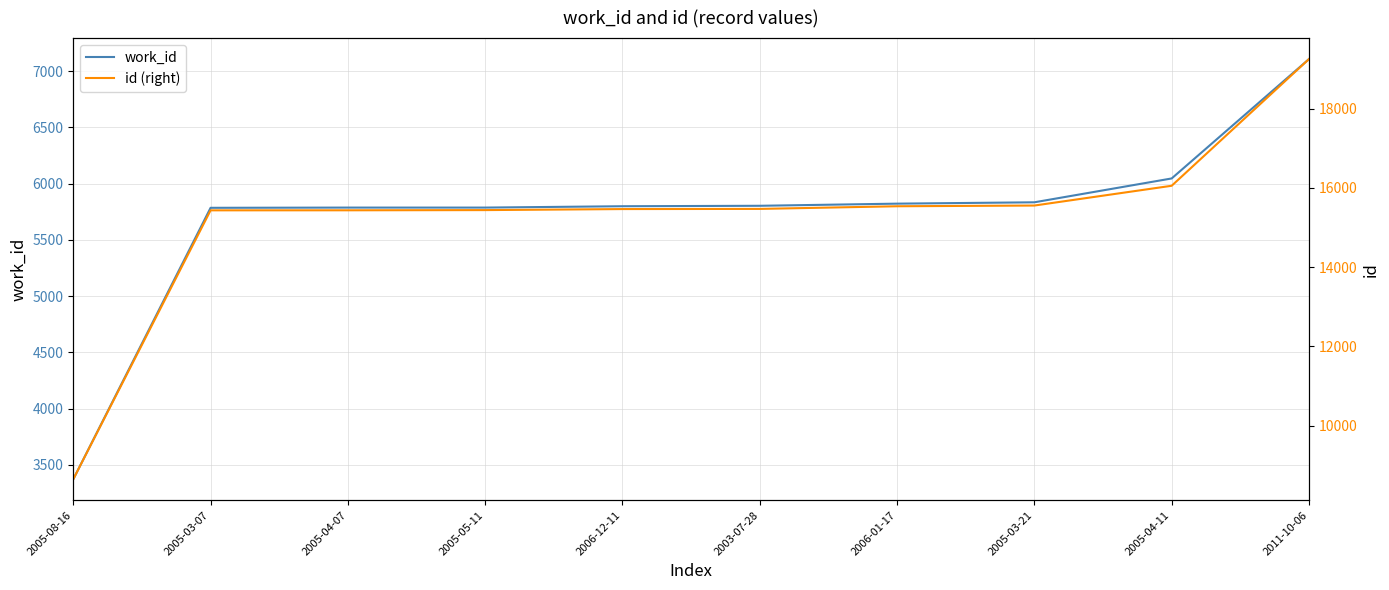

True or false: id (right) and work_id cross at least once.

False